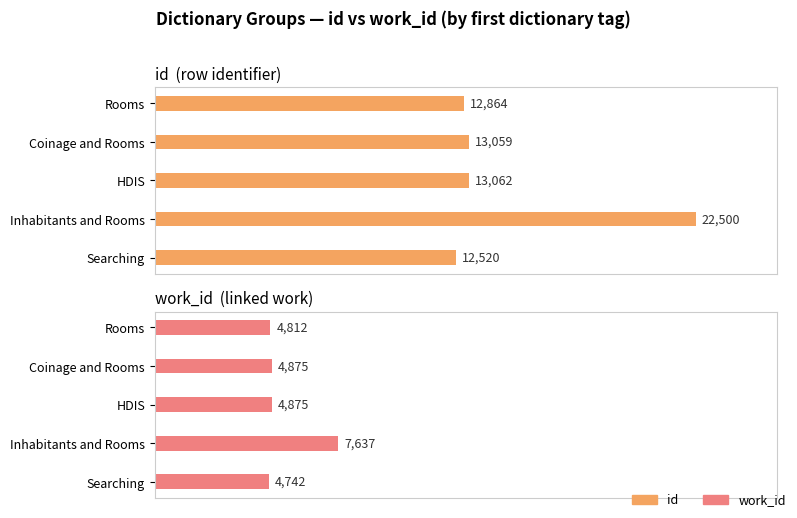

Is it true that id equals 12864 at Rooms?

True